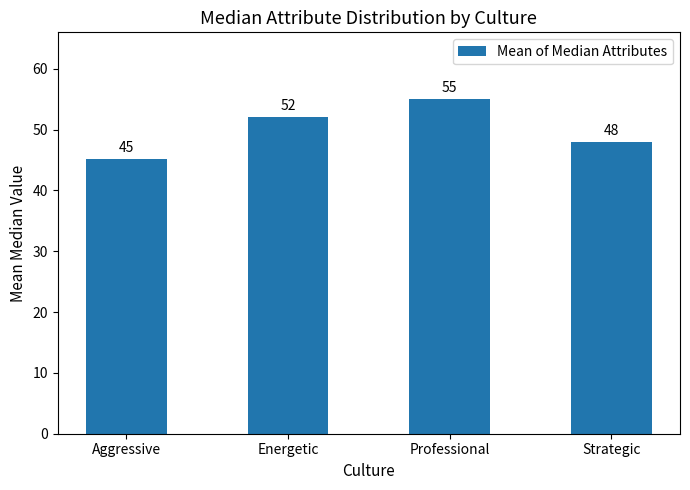

What is the difference between the values at Professional and Strategic?

7.0